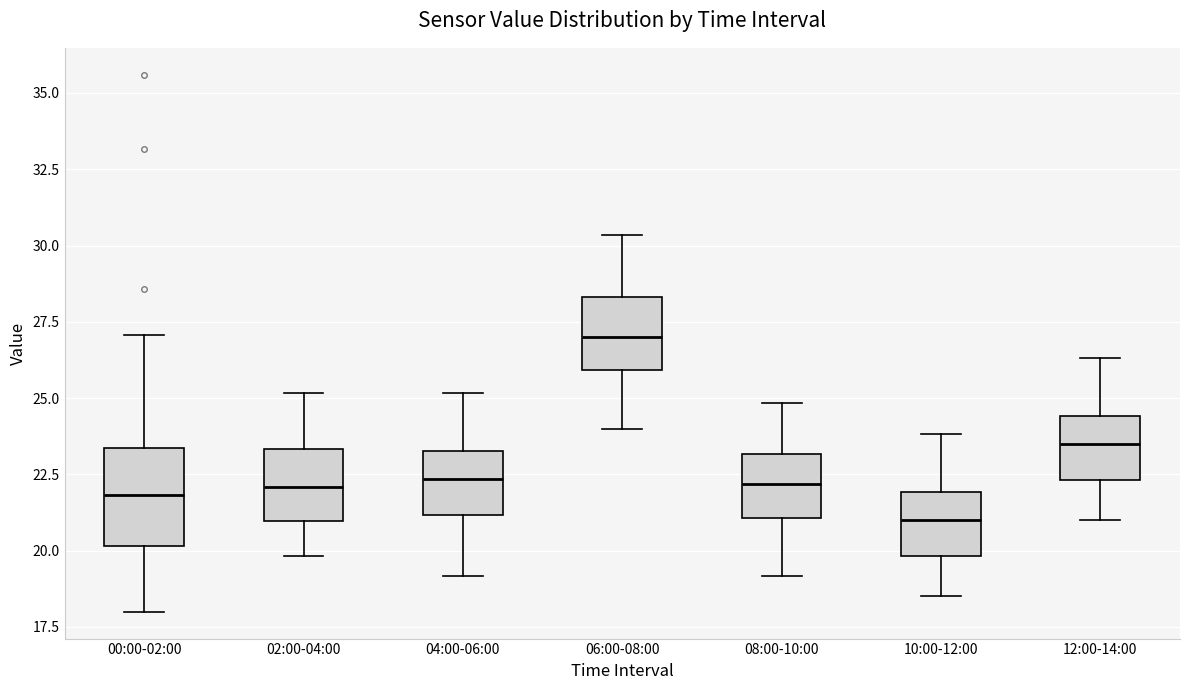

Reading left to right, transcribe this box plot: for each box, give where its median line is, the range the box spans, and where its two whiskers end, as read against the y-axis. The values are not printed on the chart, so give them approximately, as read against the axis.

00:00-02:00: median 22.0, box 20.0 to 23.5, whiskers 18.0 to 27.0
02:00-04:00: median 22.0, box 21.0 to 23.5, whiskers 20.0 to 25.0
04:00-06:00: median 22.5, box 21.0 to 23.5, whiskers 19.0 to 25.0
06:00-08:00: median 27.0, box 26.0 to 28.5, whiskers 24.0 to 30.5
08:00-10:00: median 22.0, box 21.0 to 23.0, whiskers 19.0 to 25.0
10:00-12:00: median 21.0, box 20.0 to 22.0, whiskers 18.5 to 24.0
12:00-14:00: median 23.5, box 22.5 to 24.5, whiskers 21.0 to 26.5